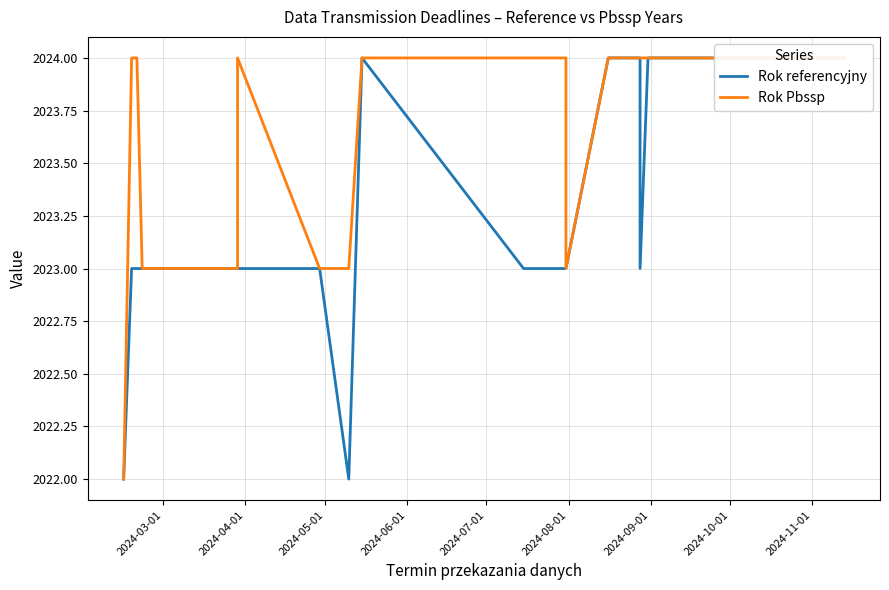

What is the average value of the Rok referencyjny series?

2023